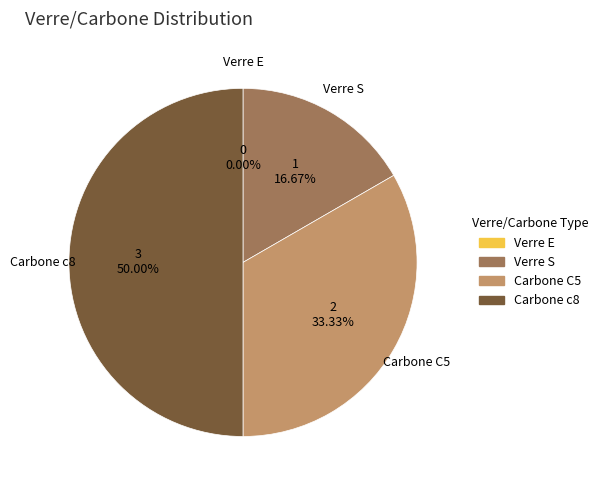

How many slices are in this pie chart?

4